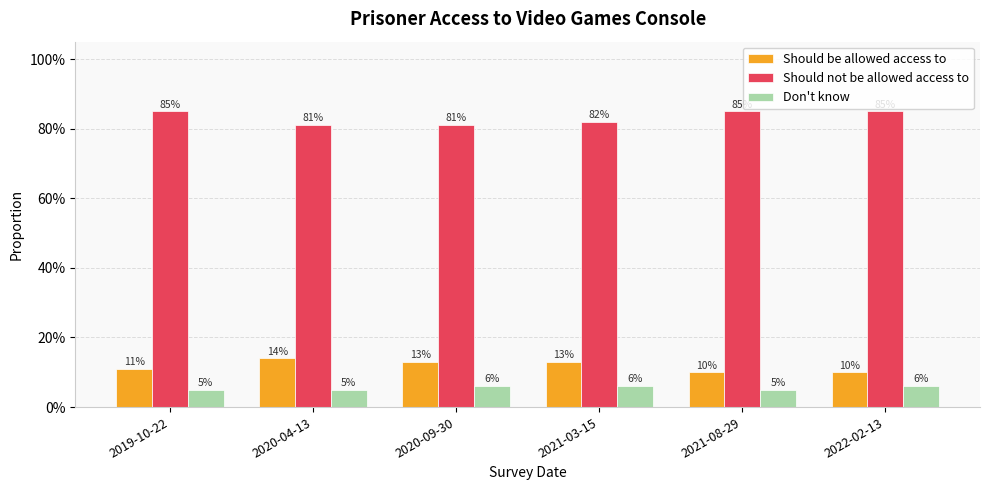

Which has a higher value, 2022-02-13 or 2019-10-22?

2019-10-22